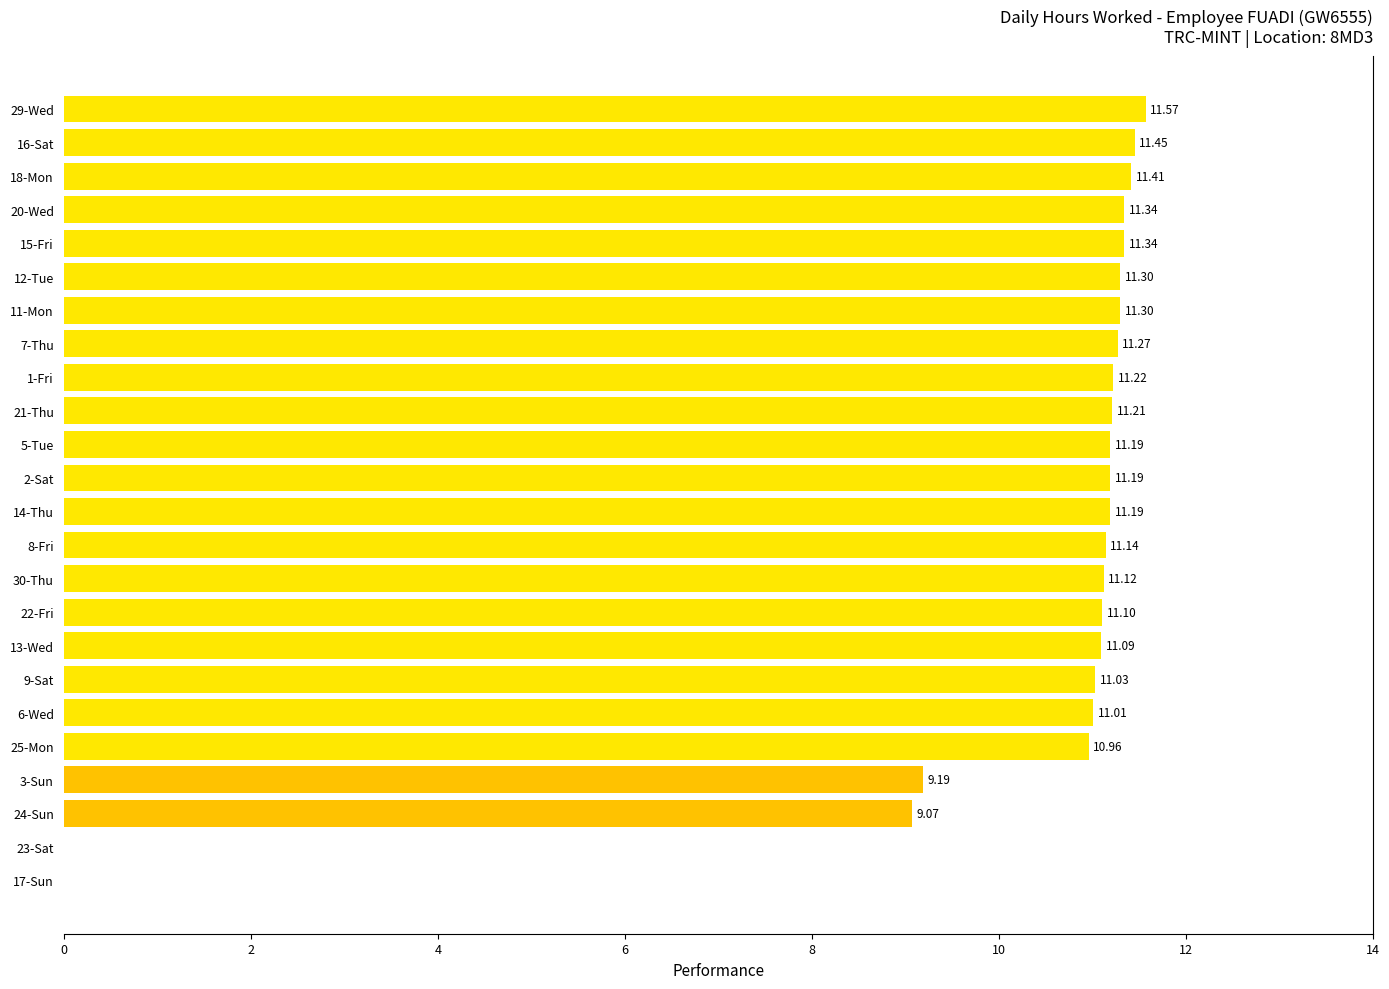

Between 20-Wed and 25-Mon, which is larger?

20-Wed